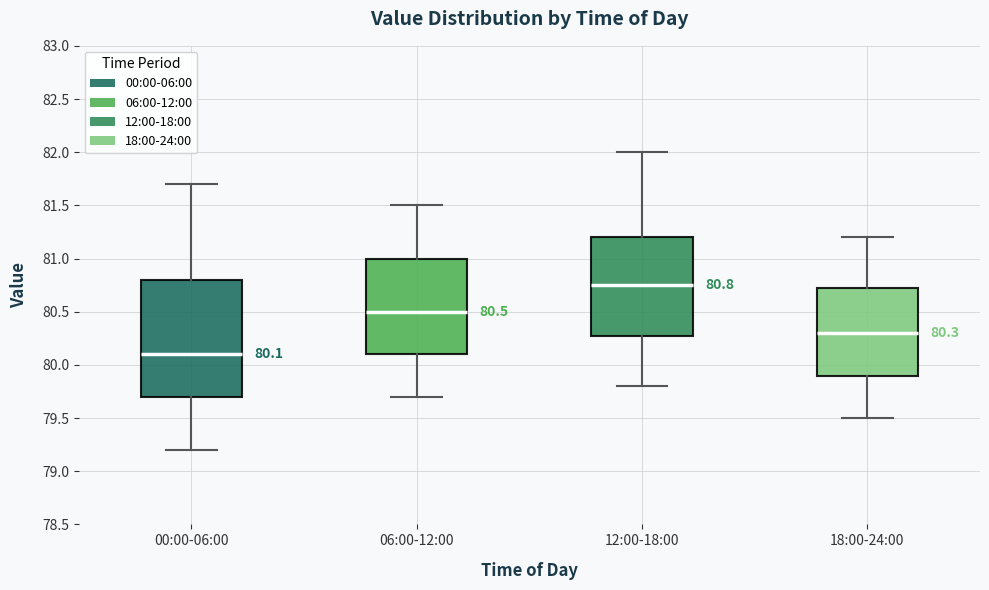

Which box's median line is the highest?

12:00-18:00